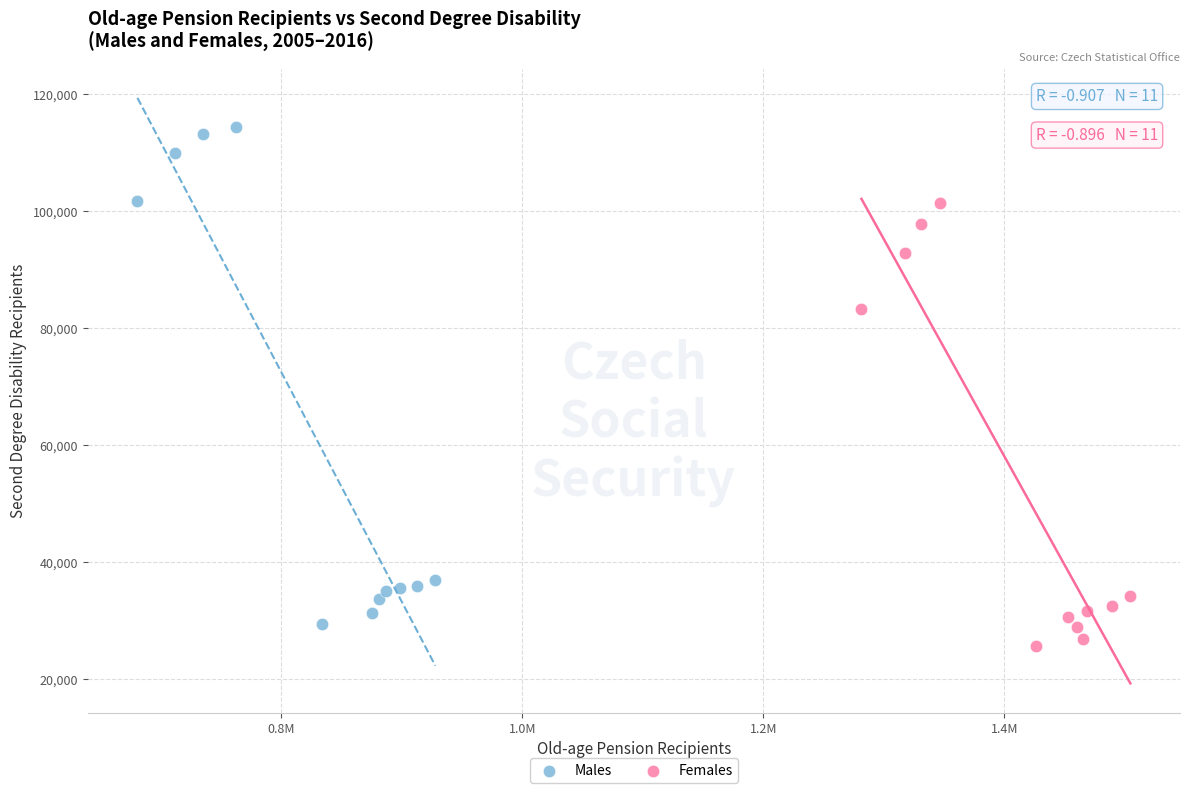

Which series has the widest spread of Y values?

Males